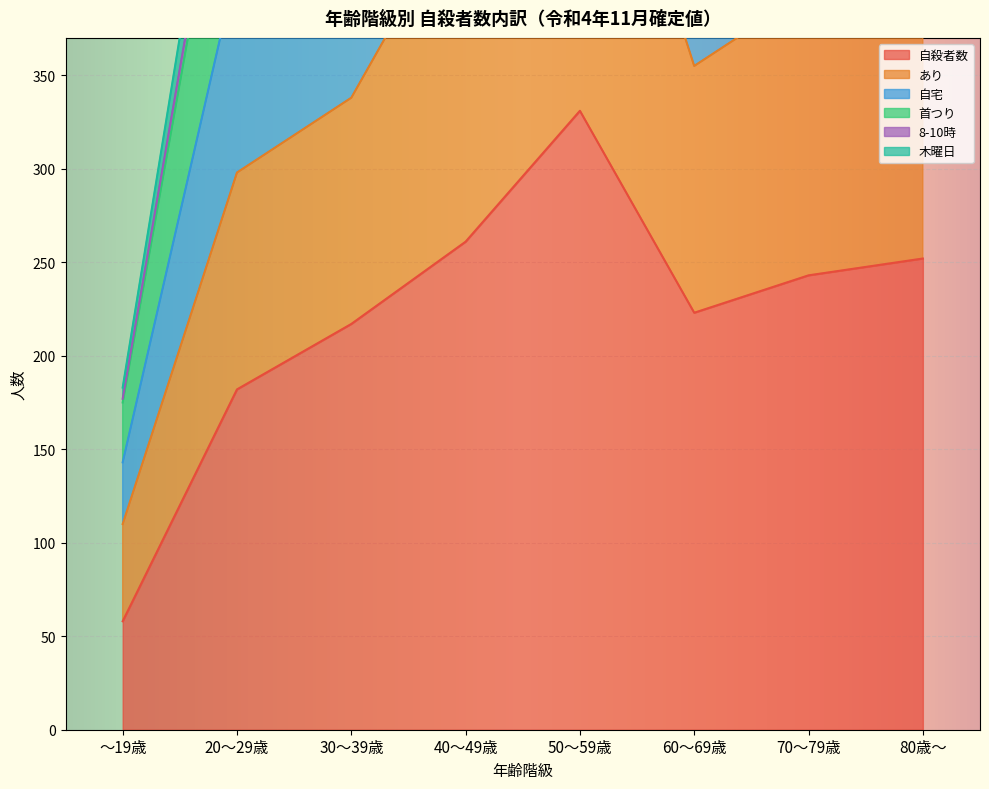

What is the minimum value for 自殺者数?

58